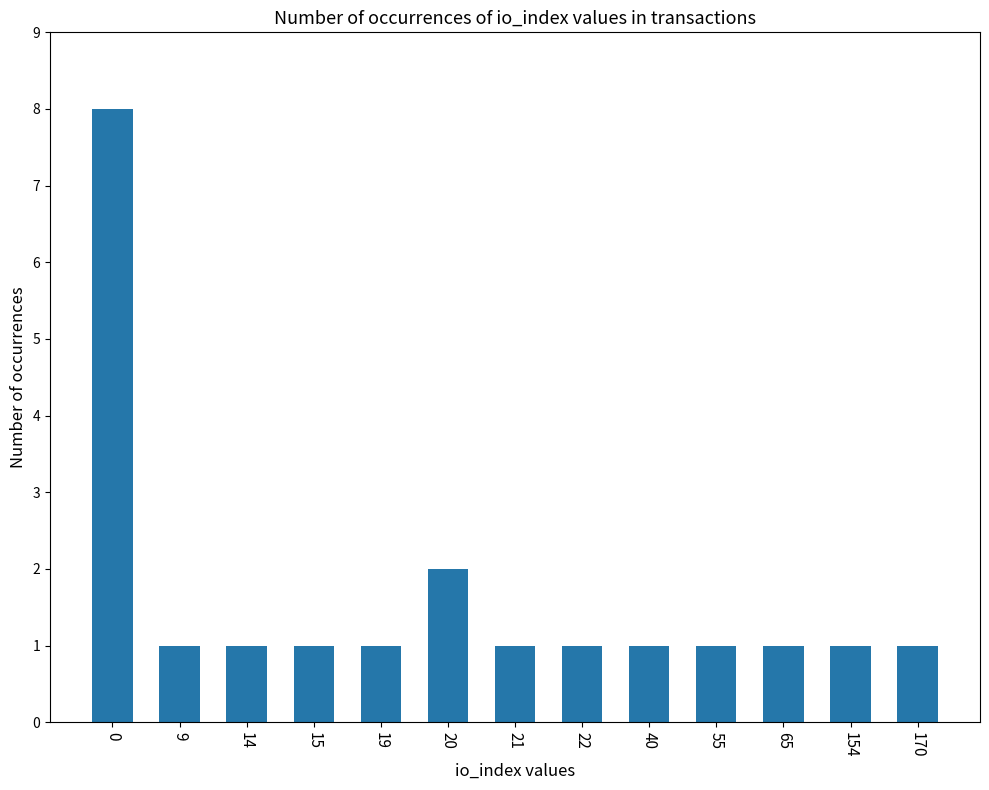

Where is the data nearest to the value 4?

20